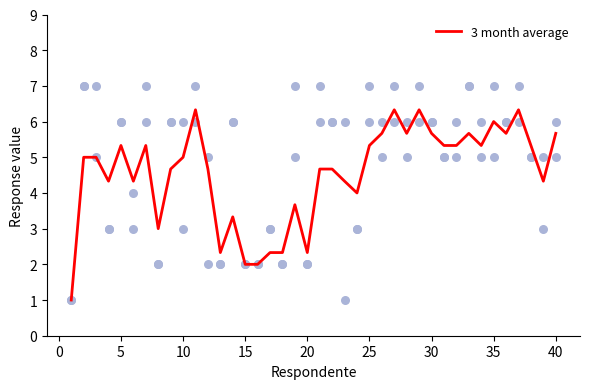

True or false: 3 month average has a value of 2.7 at 5.

False